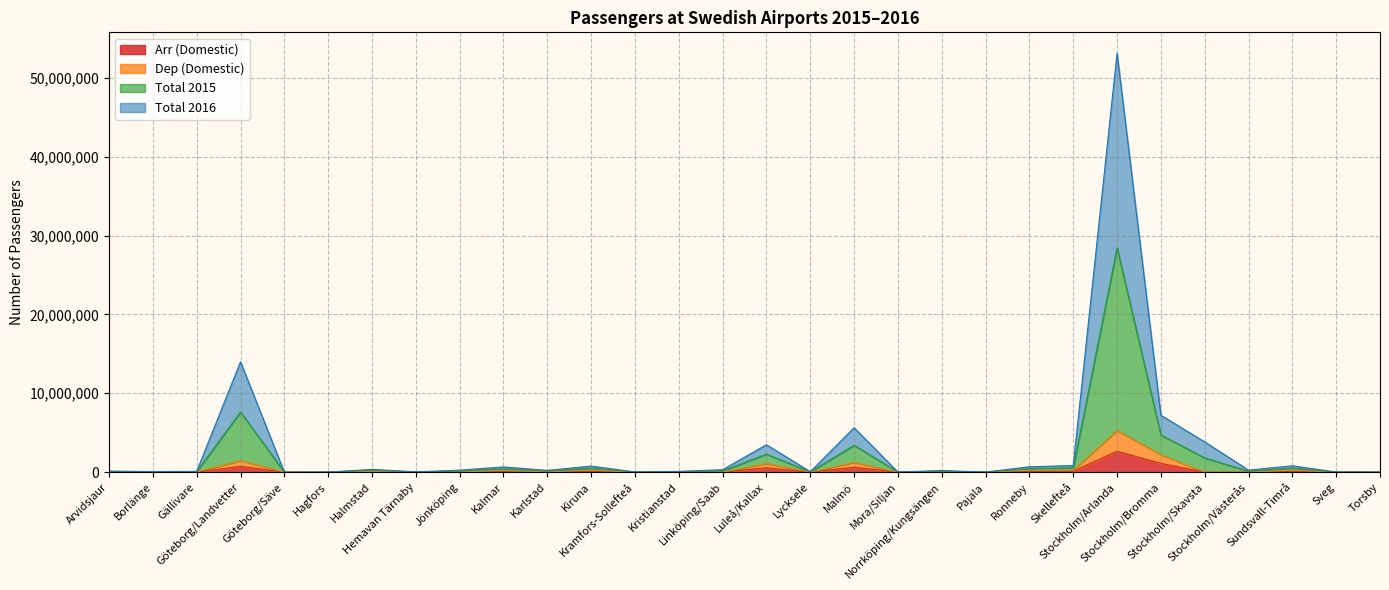

What are all the series names shown in the legend?

Arr (Domestic), Dep (Domestic), Total 2015, Total 2016